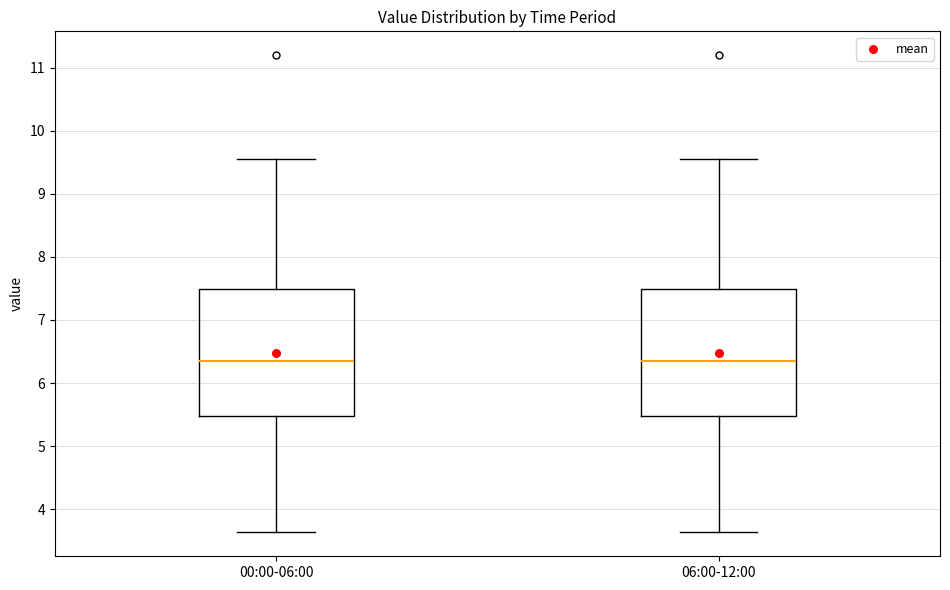

Reading left to right, transcribe this box plot: for each box, give where its median line is, the range the box spans, and where its two whiskers end, as read against the y-axis. The values are not printed on the chart, so give them approximately, as read against the axis.

00:00-06:00: median 6.4, box 5.5 to 7.5, whiskers 3.6 to 9.6
06:00-12:00: median 6.4, box 5.5 to 7.5, whiskers 3.6 to 9.6